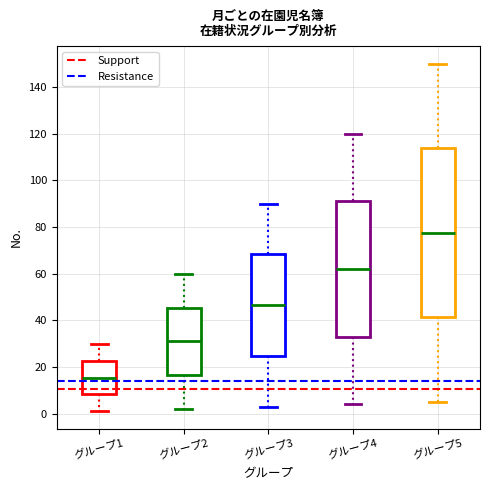

Comparing the boxes themselves (not the whiskers), which one is the tallest?

グループ5